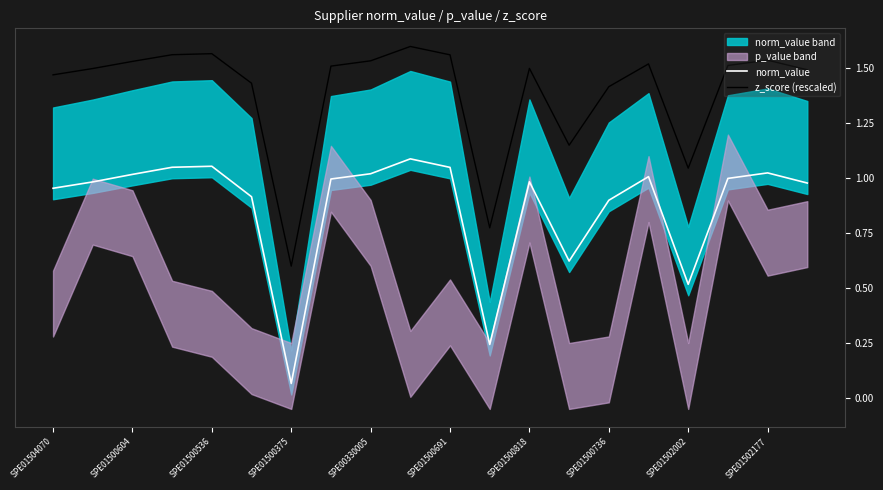

The norm_value series shows 0.2 at SPE00330005. True or false?

False